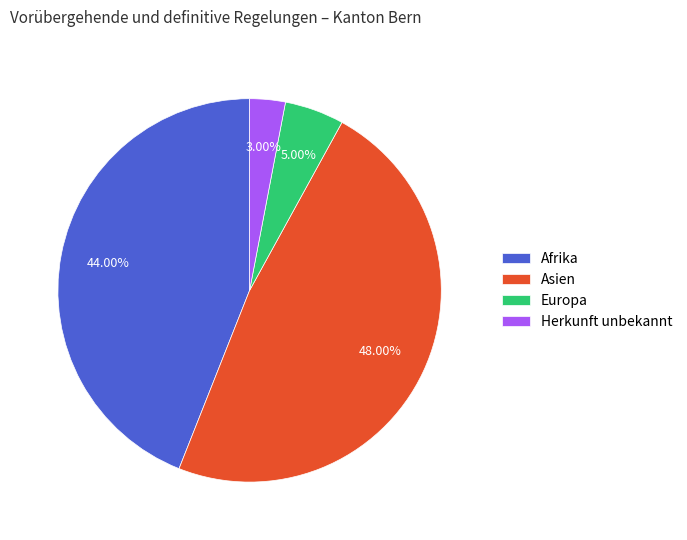

Between Europa and Afrika, which is larger?

Afrika